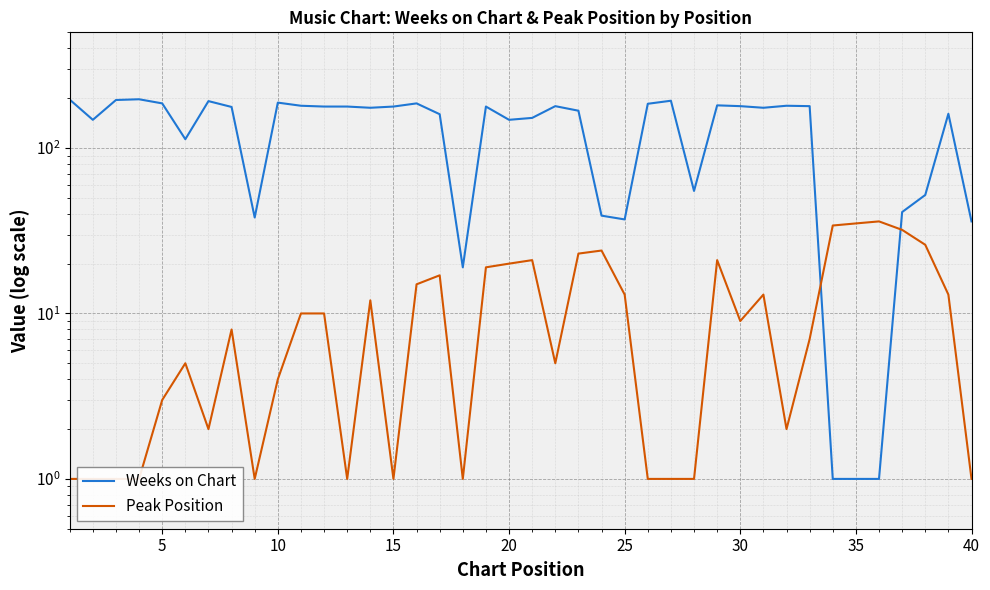

At how many categories does at least one series exceed 94?

29